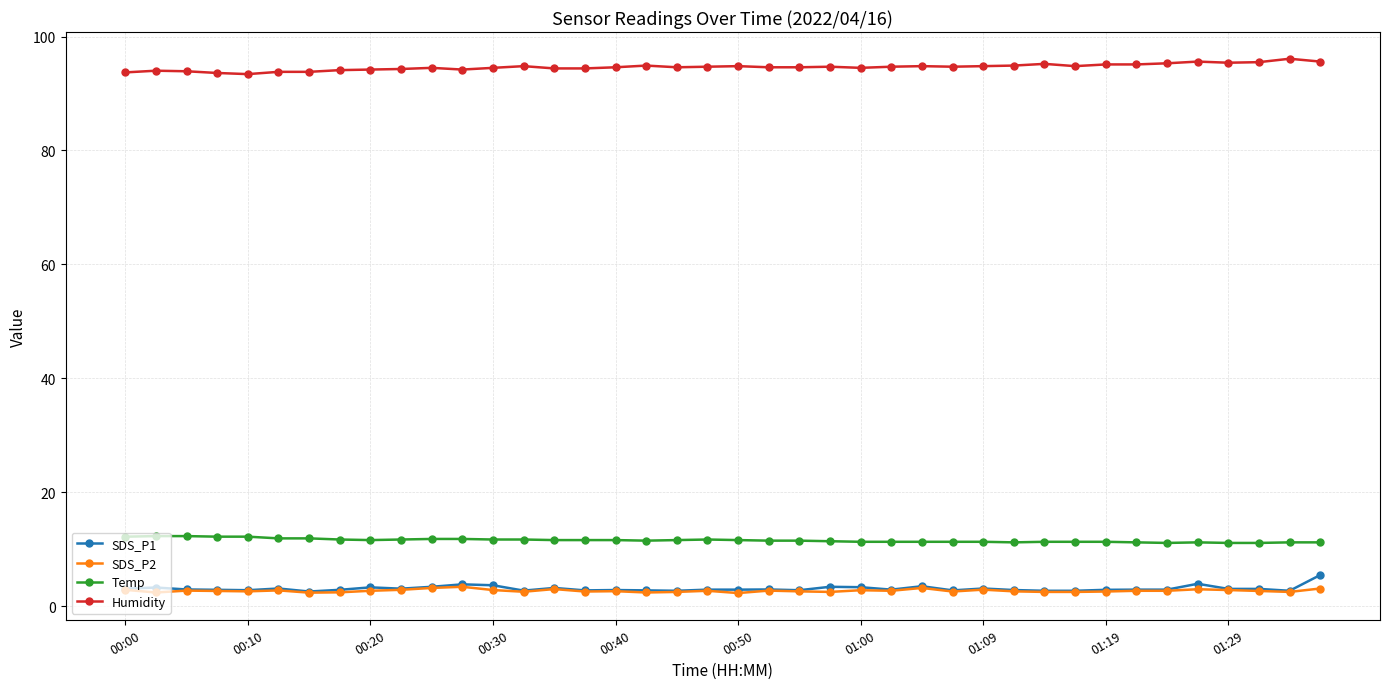

What is the value of the Humidity point at the 10th from the left?

94.3